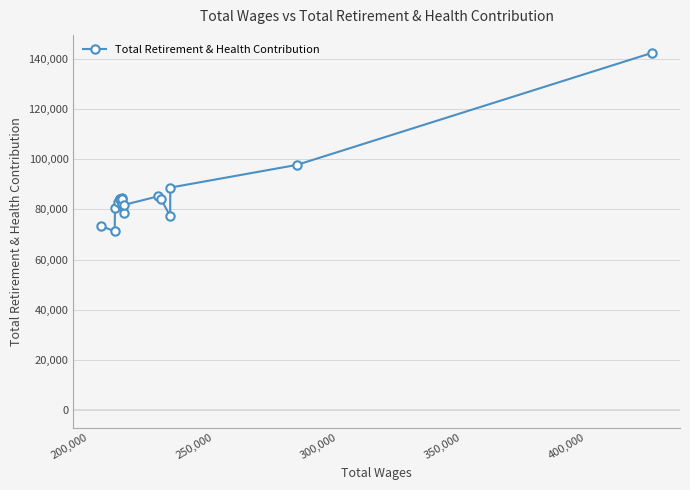

How many series are shown in this chart?

1